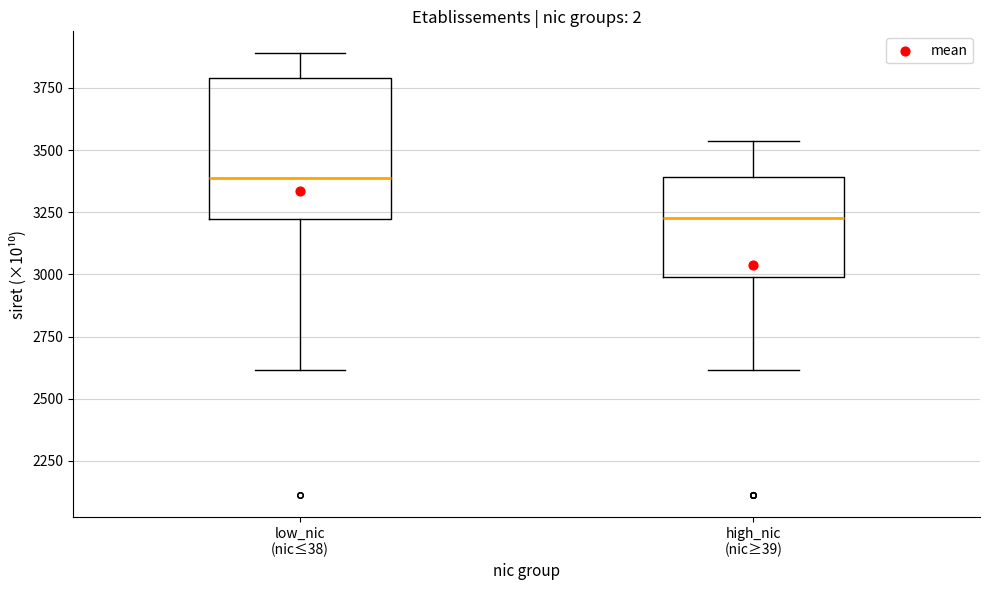

Which box has the highest median line?

low_nic (nic≤38)